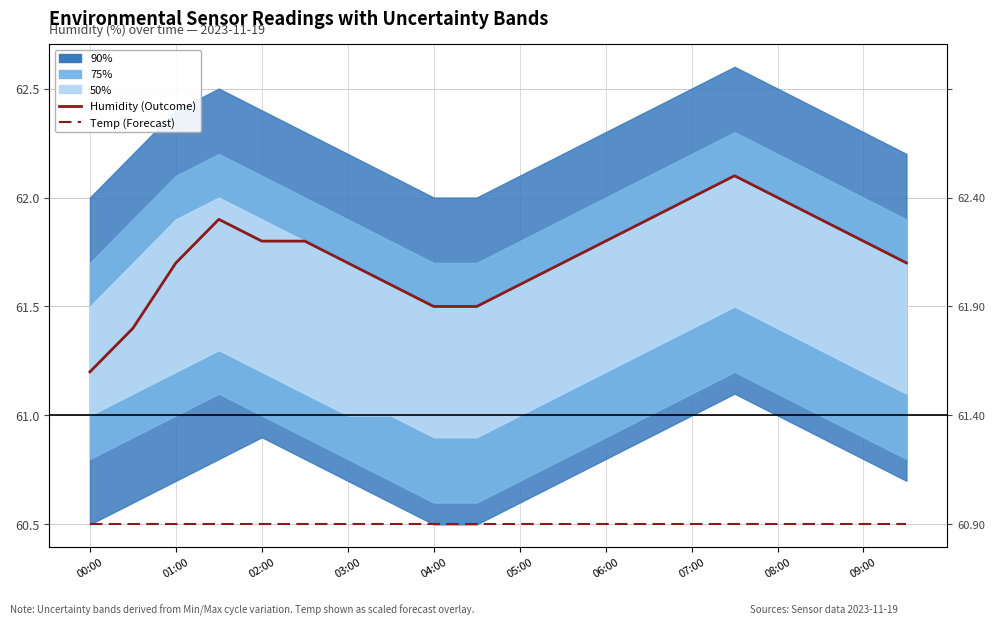

What is the sum of the Temp (Forecast) values at 19 and 18?

121.0